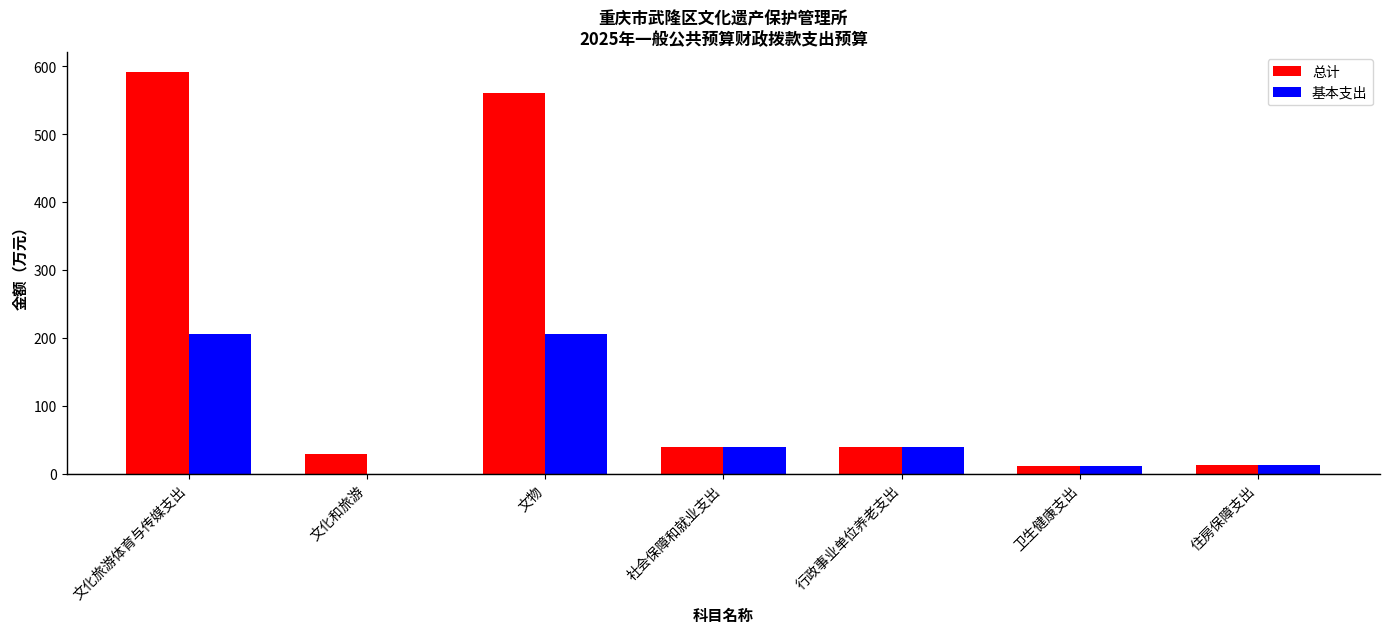

True or false: 总计 has a value of 561.0 at 文物.

True